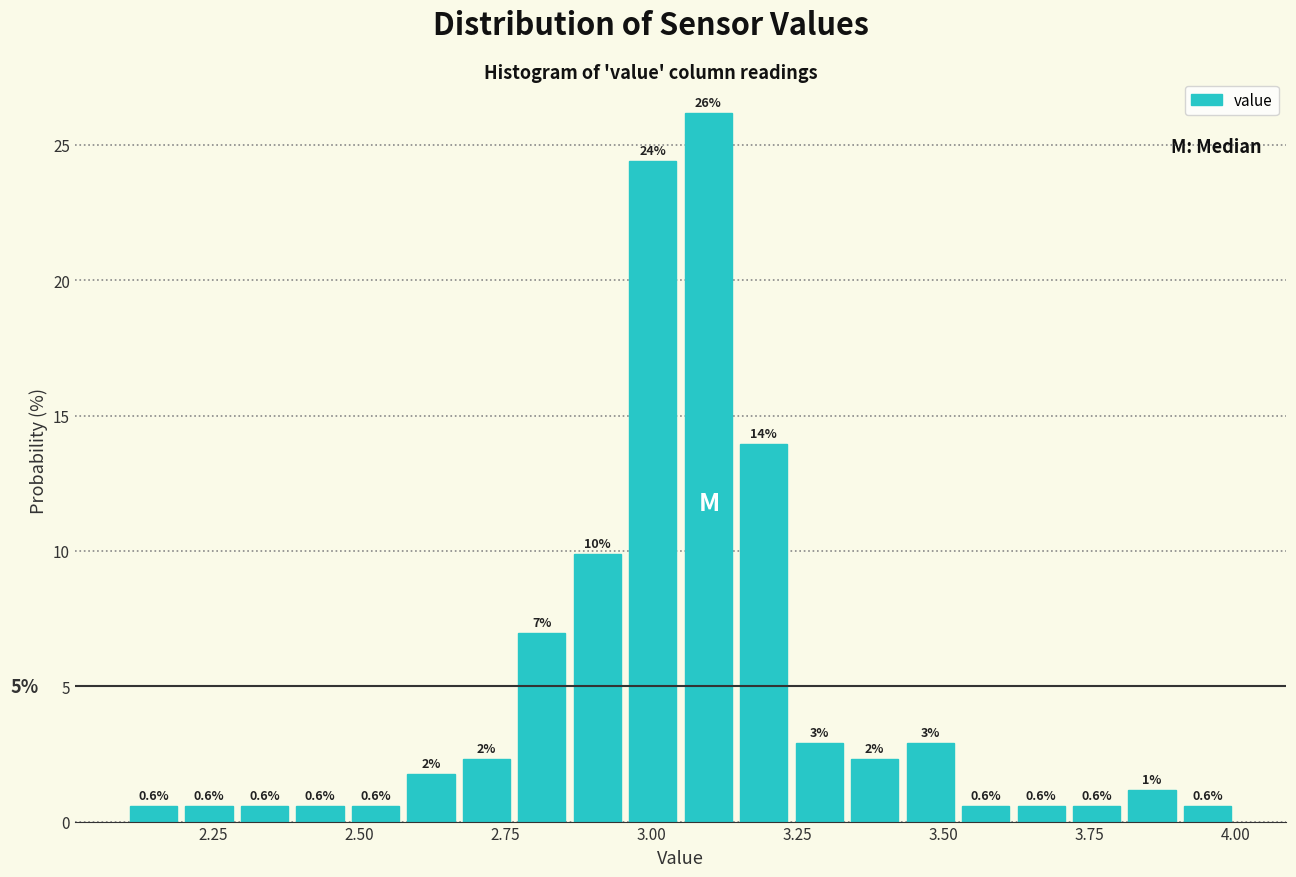

Read against the x-axis, roughly where is the centre of the tallest bar?

3.10